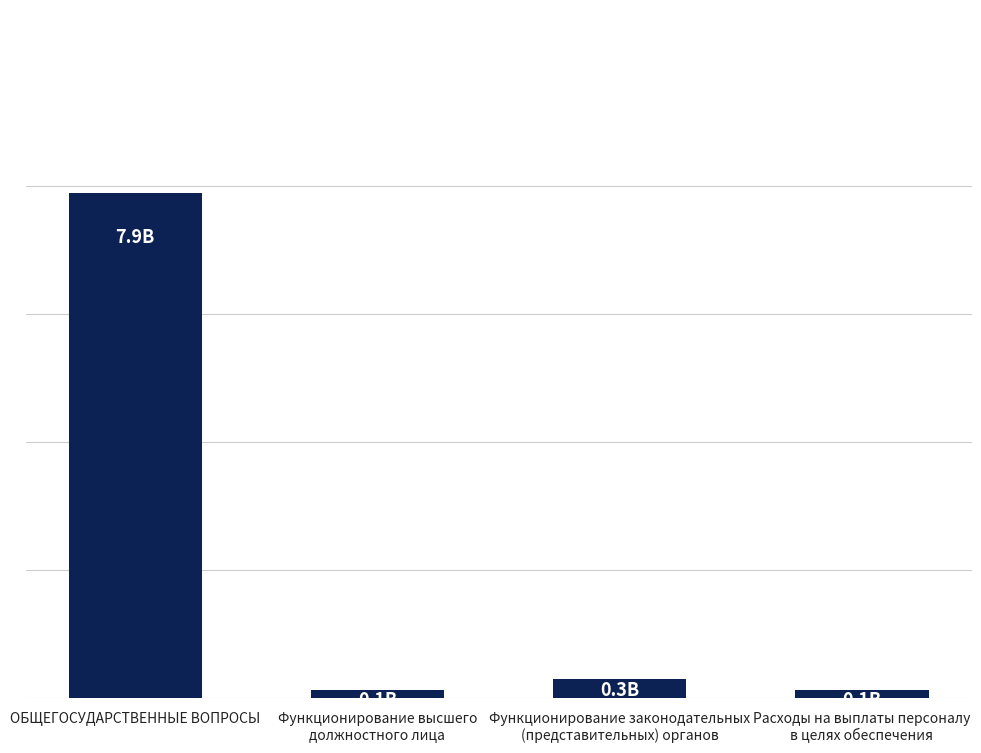

Are the bars horizontal?

No